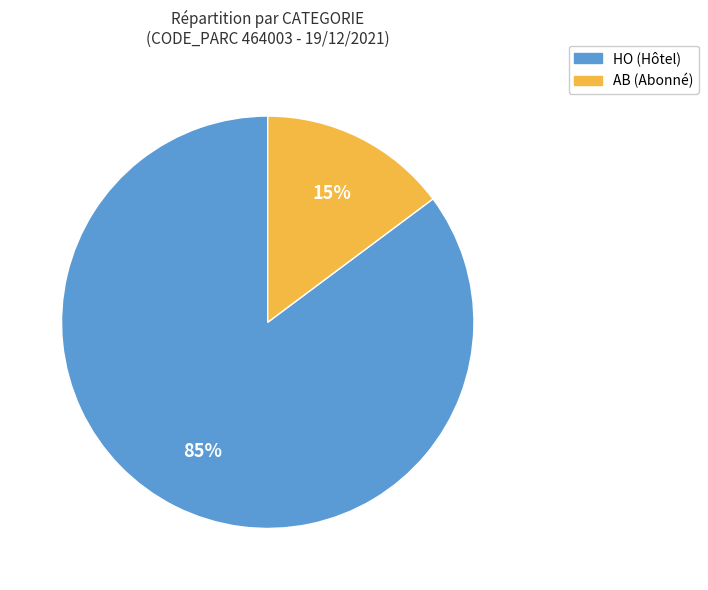

Is there a majority slice in this chart?

Yes